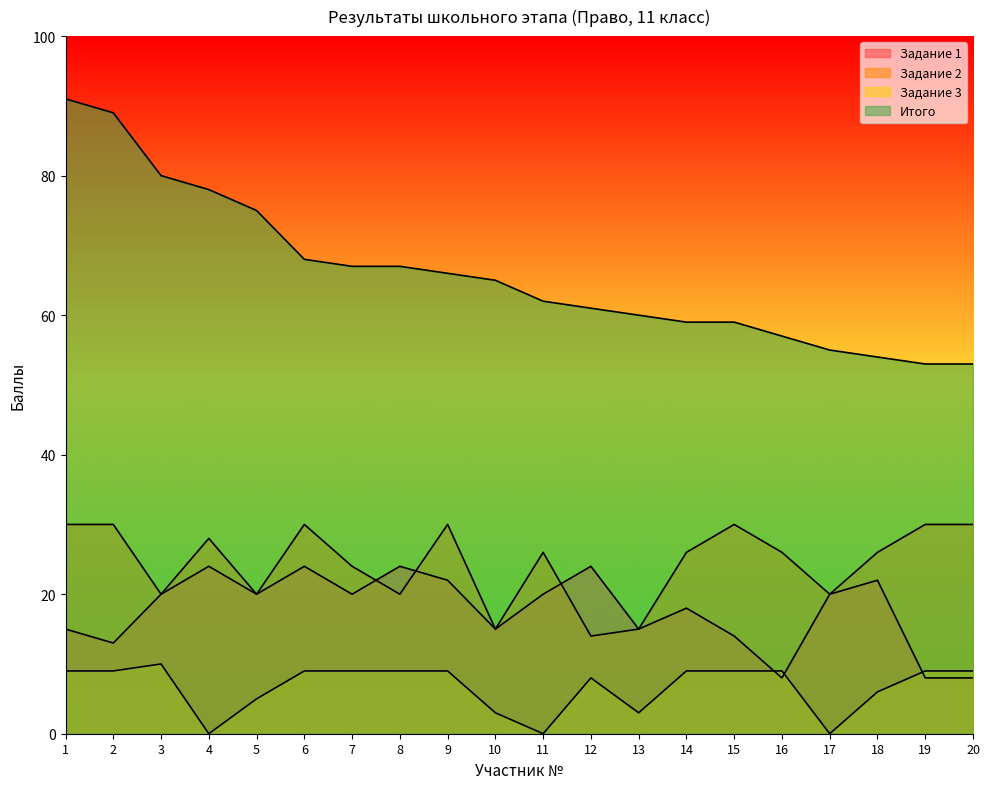

At which label does Задание 2 first exceed 26?

1